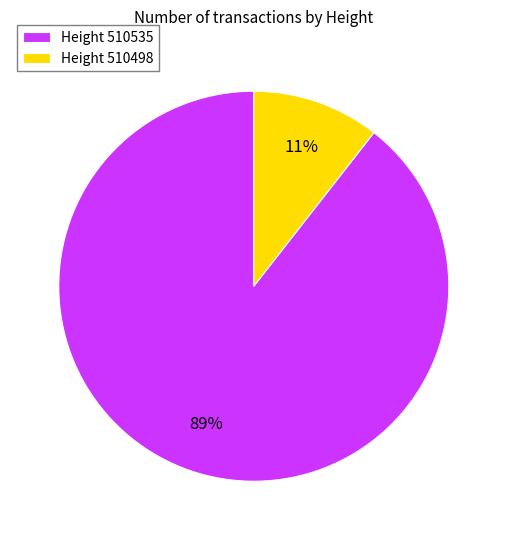

Which slice is the smallest?

Height 510498